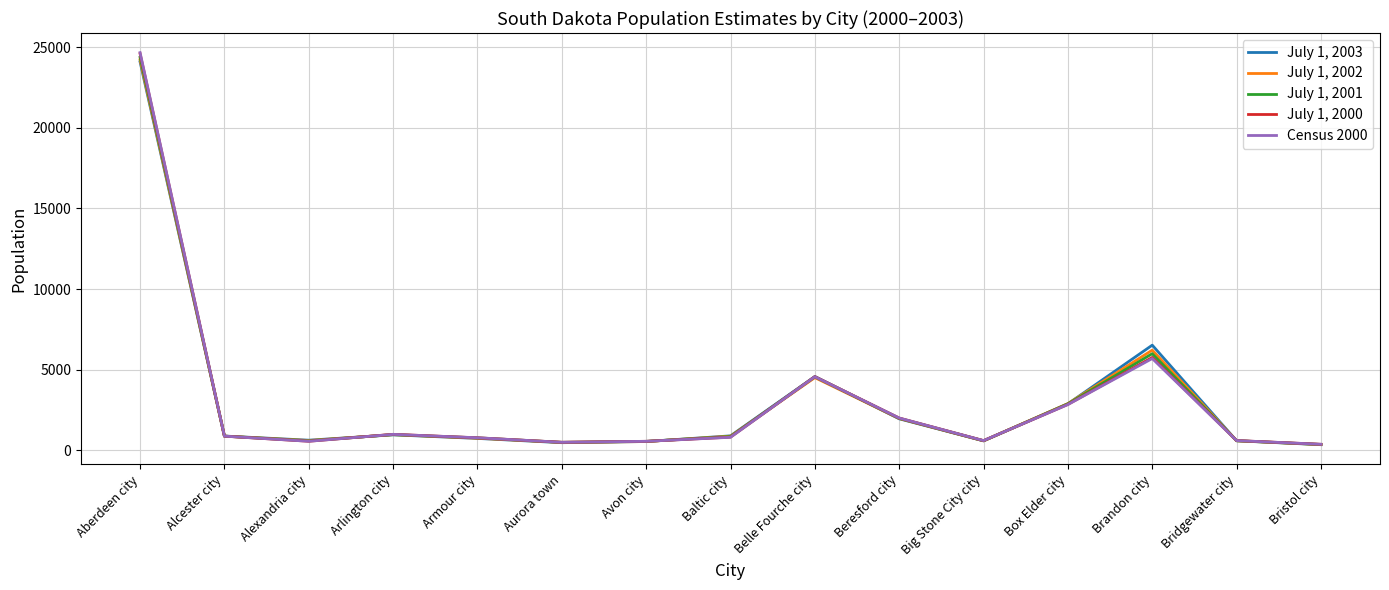

The value of July 1, 2000 at Bridgewater city is 606. True or false?

True